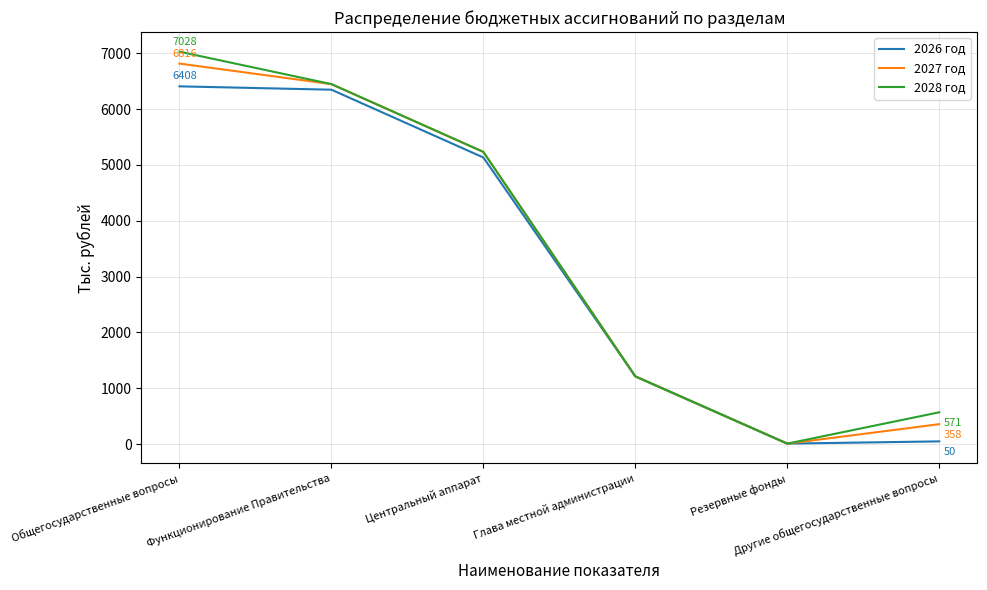

What is the maximum value shown in the chart?

7028.5